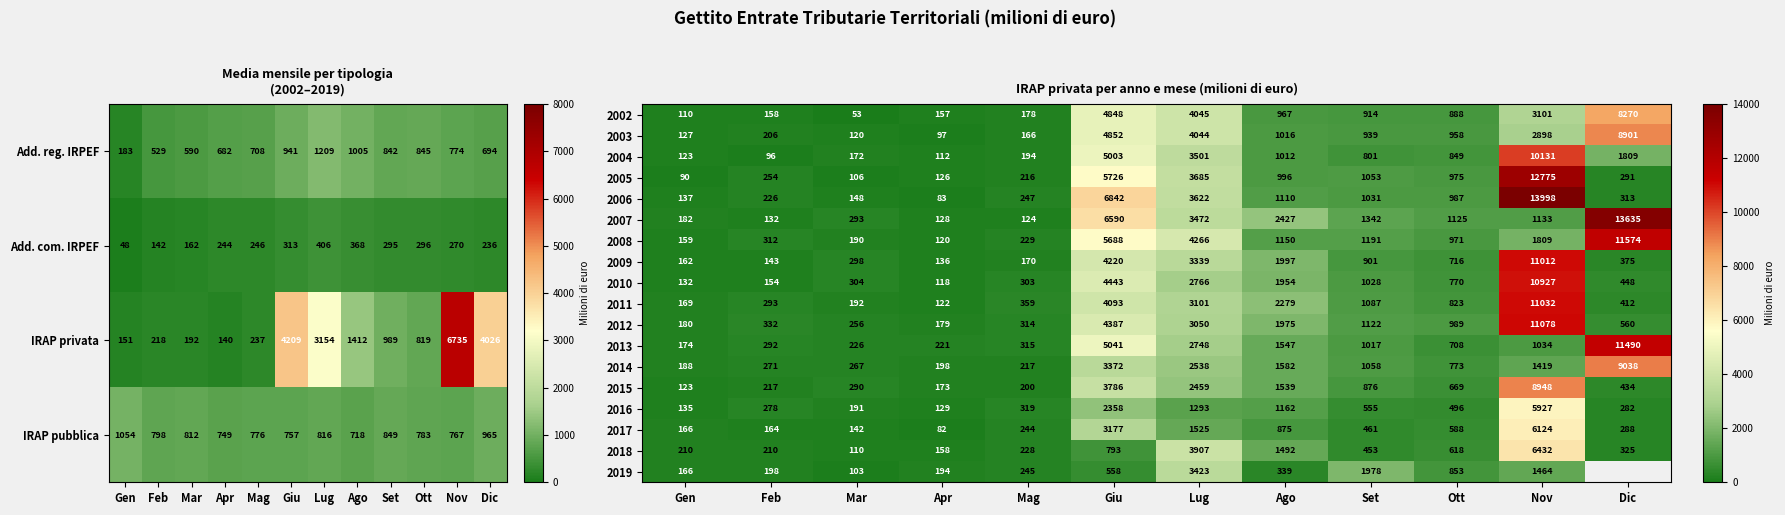

Is the value of 2011 at Gen greater than the value of 2003 at Dic?

No